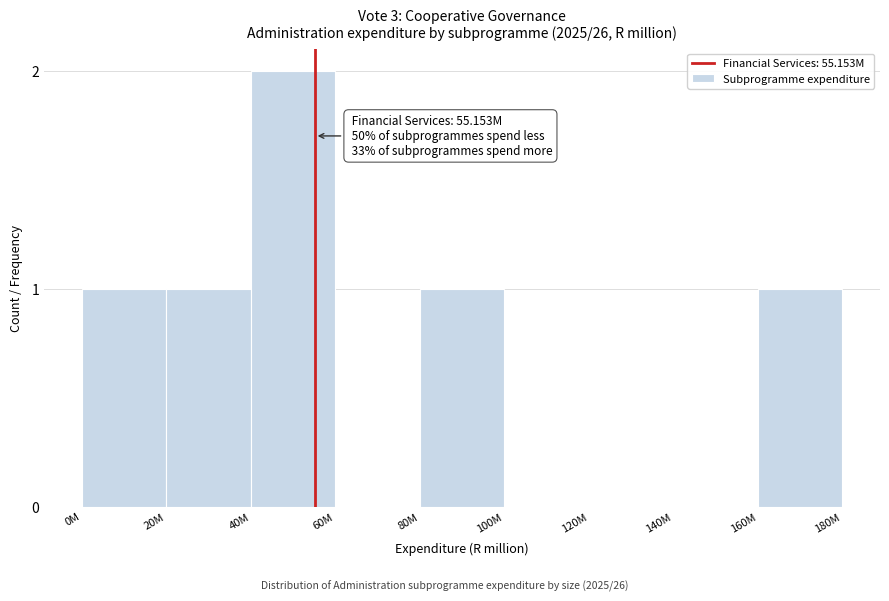

Reading left to right, list all the values displayed in this chart.

0M=1	20M=1	40M=2	60M=0	80M=1	100M=0	120M=0	140M=0	160M=1